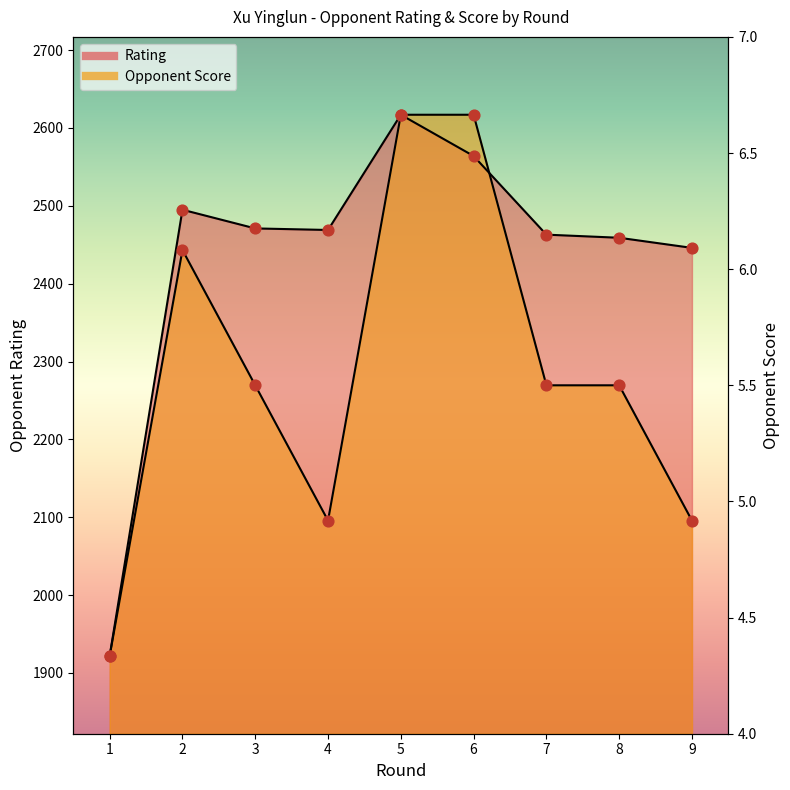

At which category is the sum across all series the highest?

5